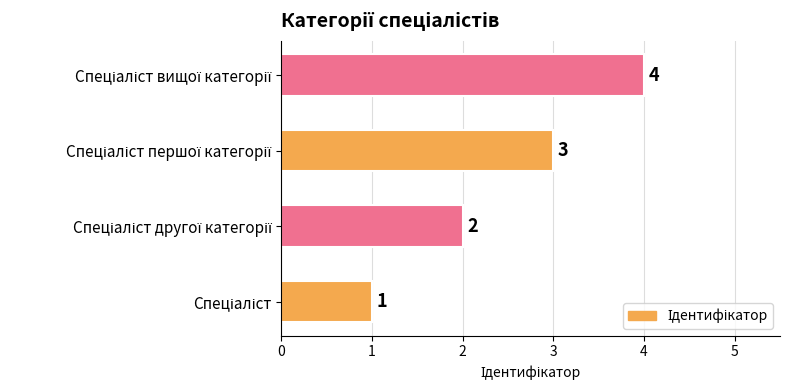

What is the sum of all values?

10